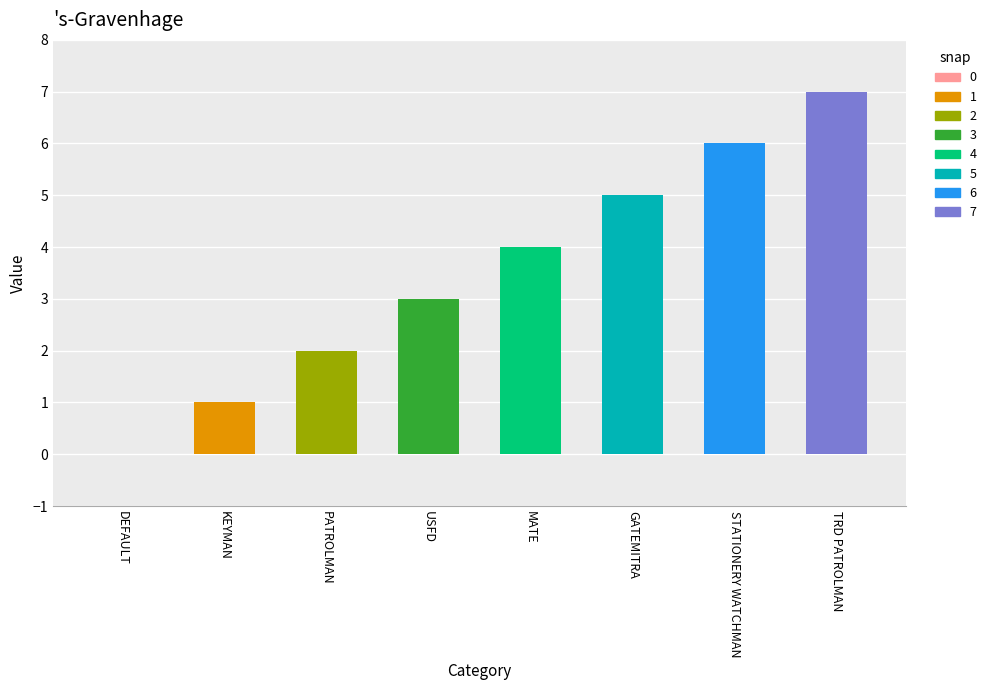

Which label corresponds to the smallest value in the chart?

DEFAULT